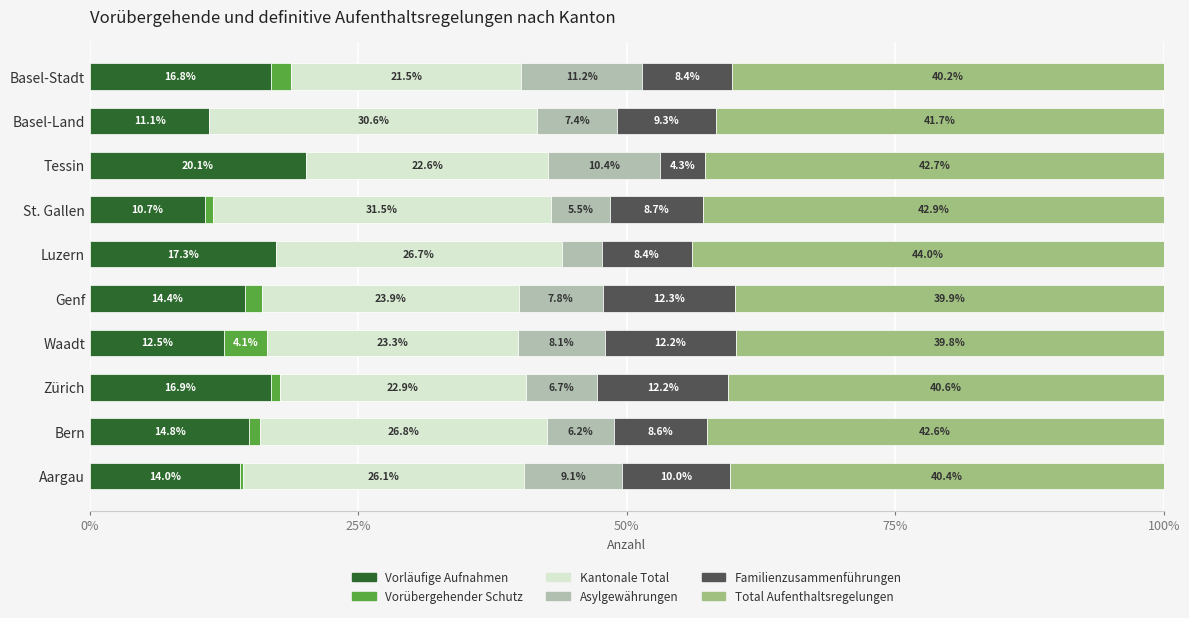

The value of Vorläufige Aufnahmen at Tessin is 27.2. True or false?

False